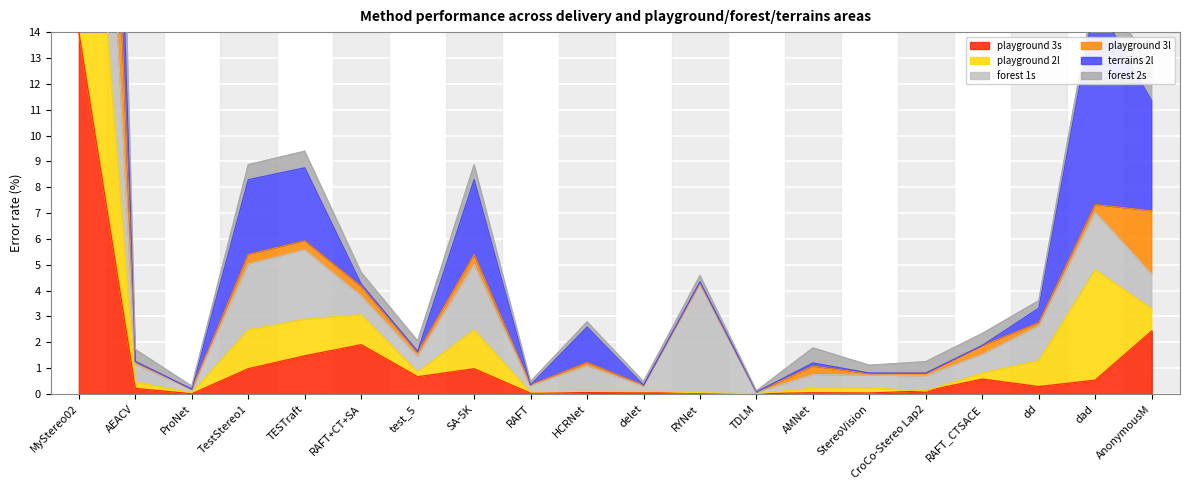

What is the value of the terrains 2l point at the 11th from the left?

0.5